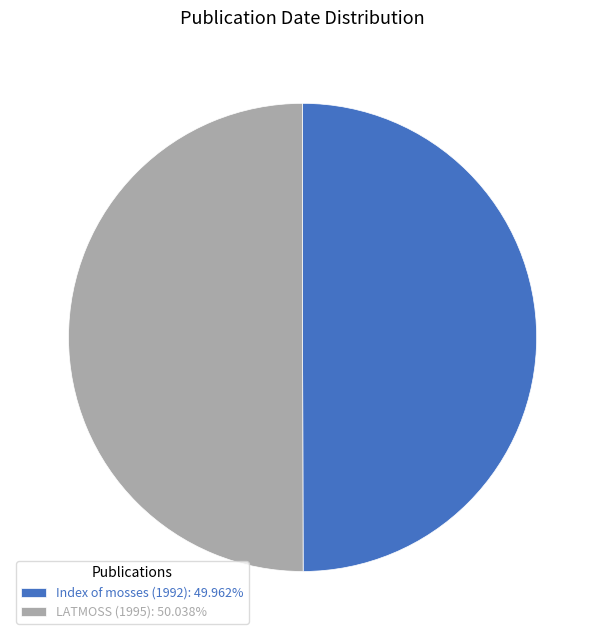

Do LATMOSS (1995): 50.038% and Index of mosses (1992): 49.962% together represent more than half of the pie?

Yes